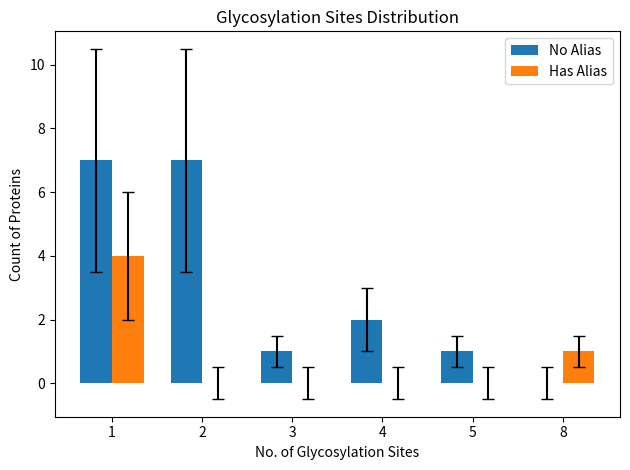

Are the bars grouped side by side (vs. stacked)?

Yes